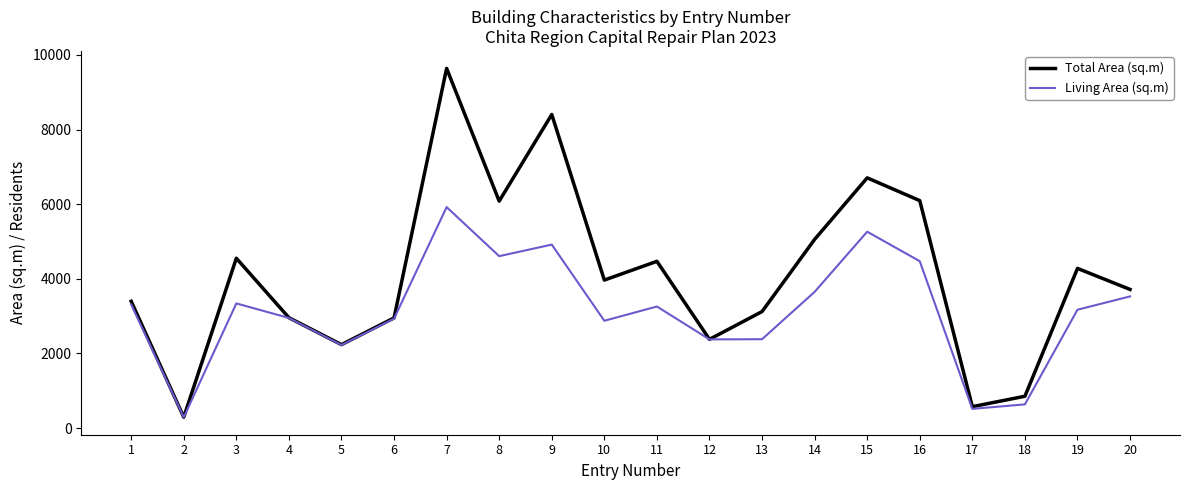

Which series has the widest spread of values?

Total Area (sq.m)